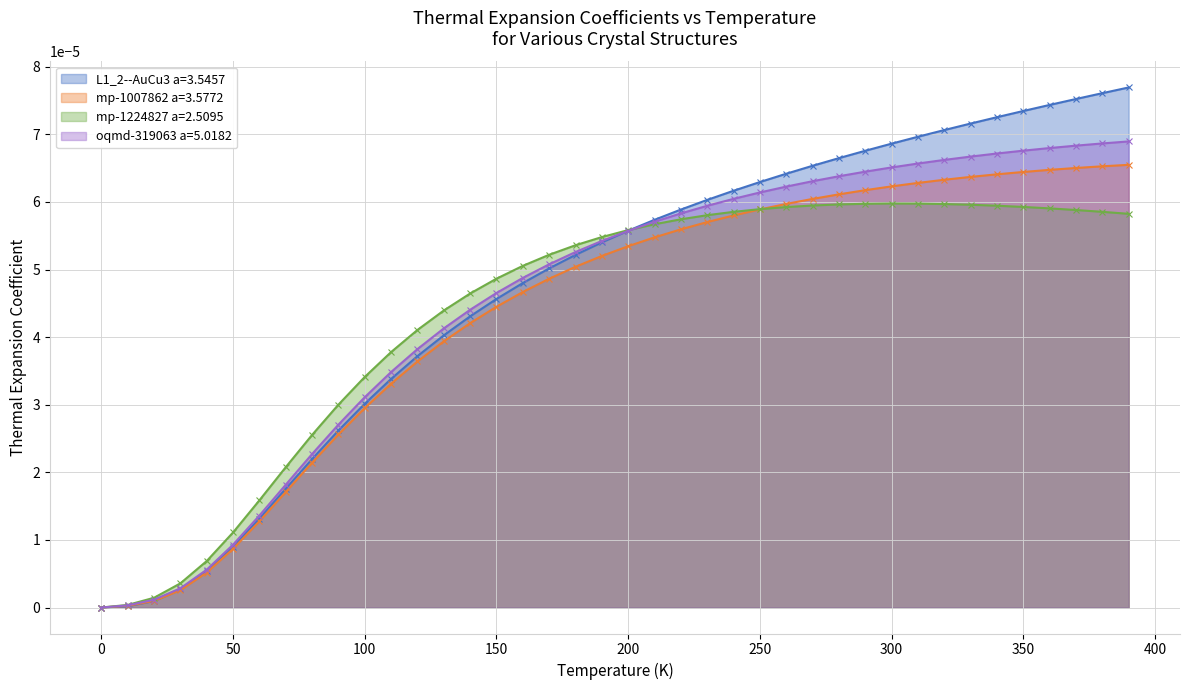

Reading right to left, list all the values displayed in this chart.

L1_2--AuCu3 a=3.5457: 0.0	0.0	0.0	0.0	0.0	0.0	0.0	0.0	0.0	0.0	0.0	0.0	0.0	0.0	0.0	0.0	0.0	0.0	0.0	0.0	0.0	0.0	0.0	0.0	0.0	0.0	0.0	0.0	0.0	0.0	0.0	0.0	0.0	0.0	0.0	0.0	0.0	0.0	0.0	0.0
mp-1007862 a=3.5772: 0.0	0.0	0.0	0.0	0.0	0.0	0.0	0.0	0.0	0.0	0.0	0.0	0.0	0.0	0.0	0.0	0.0	0.0	0.0	0.0	0.0	0.0	0.0	0.0	0.0	0.0	0.0	0.0	0.0	0.0	0.0	0.0	0.0	0.0	0.0	0.0	0.0	0.0	0.0	0.0
mp-1224827 a=2.5095: 0.0	0.0	0.0	0.0	0.0	0.0	0.0	0.0	0.0	0.0	0.0	0.0	0.0	0.0	0.0	0.0	0.0	0.0	0.0	0.0	0.0	0.0	0.0	0.0	0.0	0.0	0.0	0.0	0.0	0.0	0.0	0.0	0.0	0.0	0.0	0.0	0.0	0.0	0.0	0.0
oqmd-319063 a=5.0182: 0.0	0.0	0.0	0.0	0.0	0.0	0.0	0.0	0.0	0.0	0.0	0.0	0.0	0.0	0.0	0.0	0.0	0.0	0.0	0.0	0.0	0.0	0.0	0.0	0.0	0.0	0.0	0.0	0.0	0.0	0.0	0.0	0.0	0.0	0.0	0.0	0.0	0.0	0.0	0.0